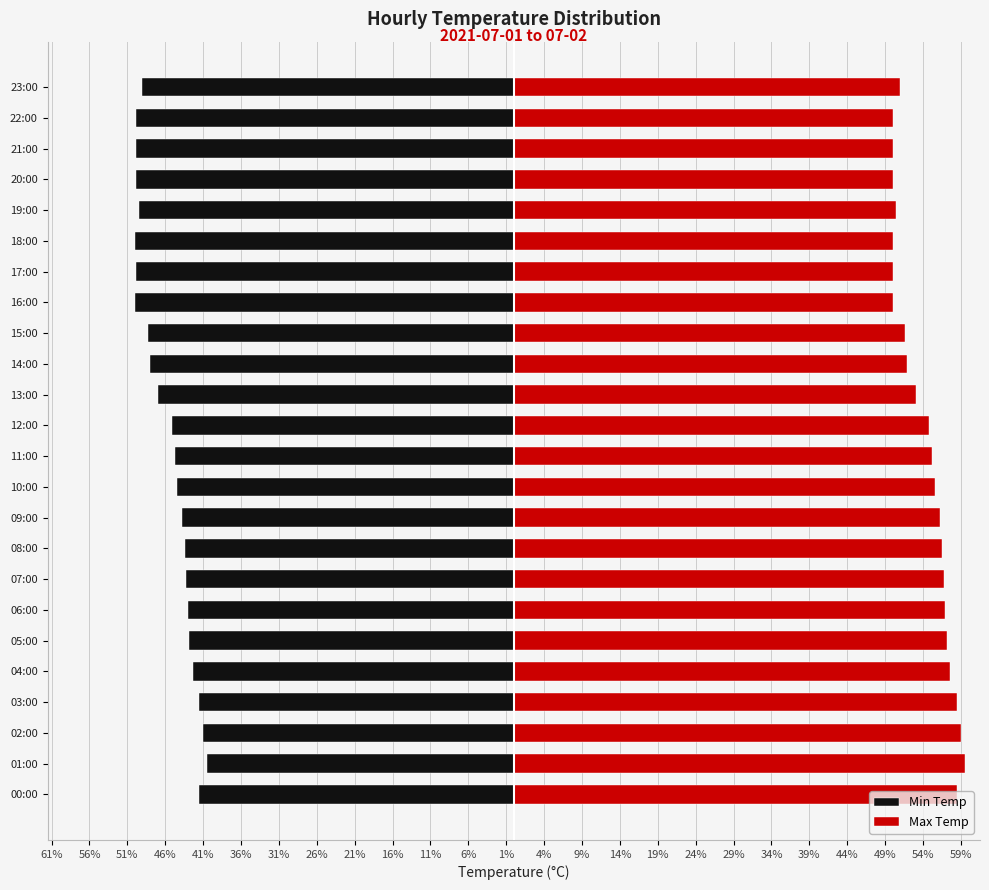

What are all the series names shown in the legend?

Min Temp, Max Temp